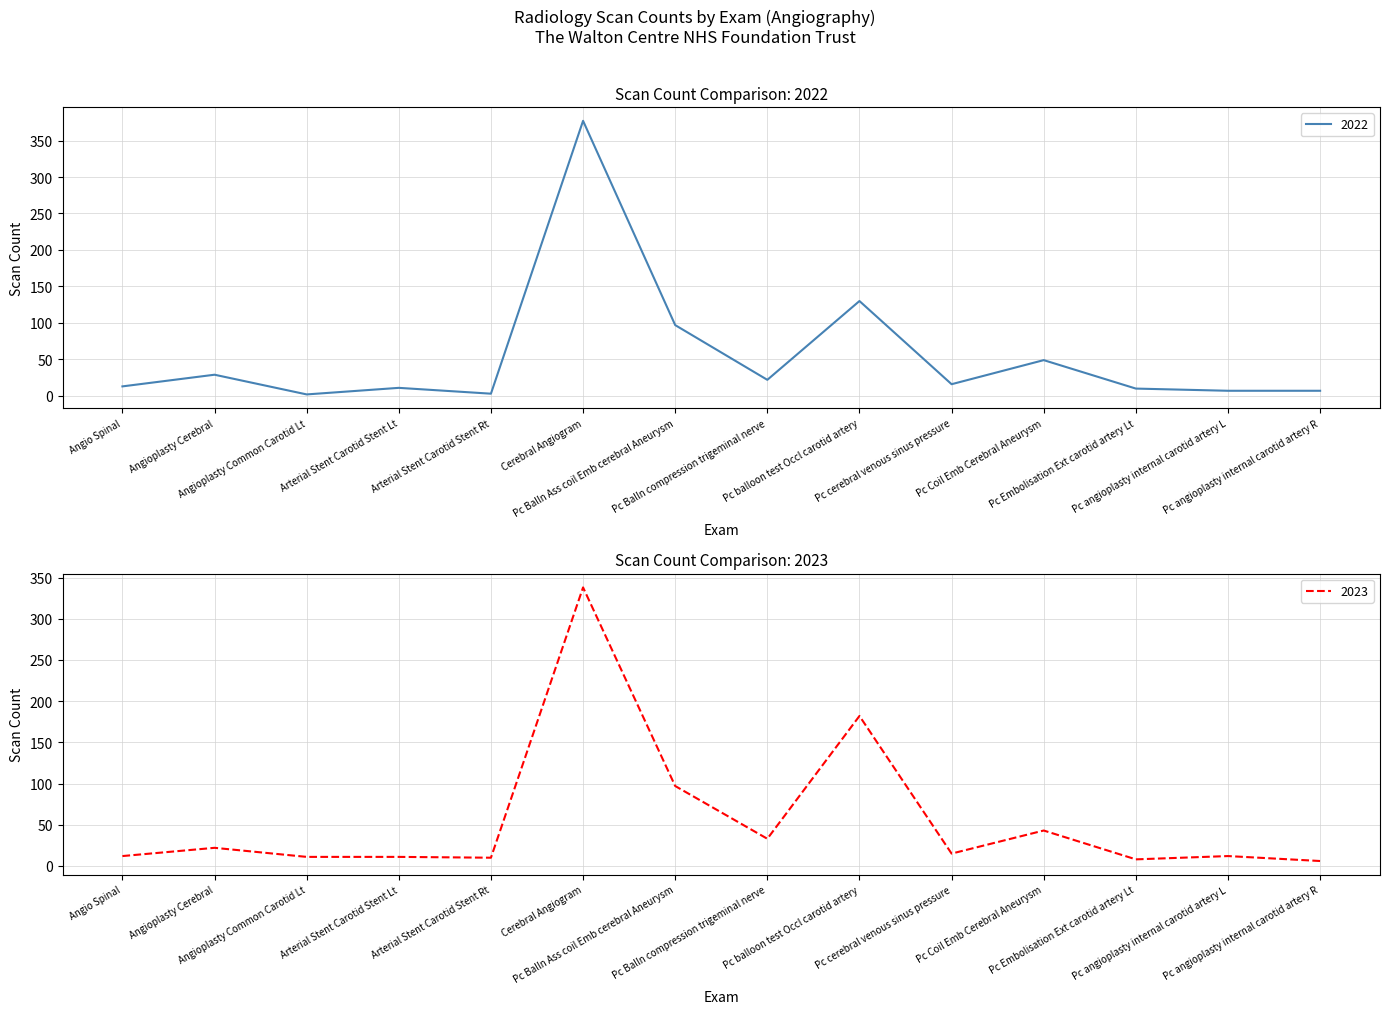

Is it true that 2023 equals 97 at Pc Balln Ass coil Emb cerebral Aneurysm?

True